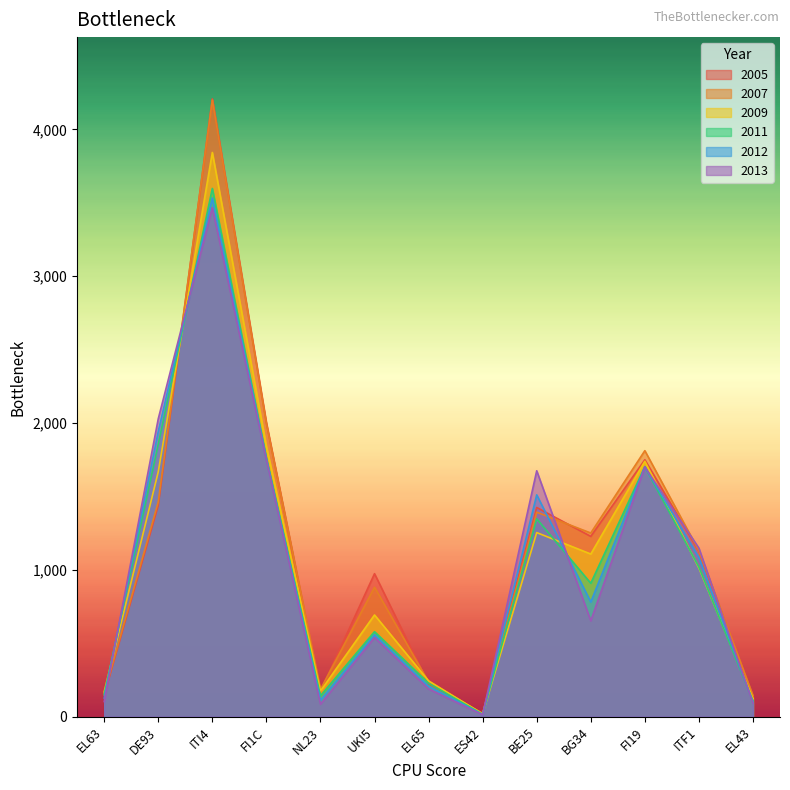

Between EL65 and ES42, which series saw the biggest shift?

2009